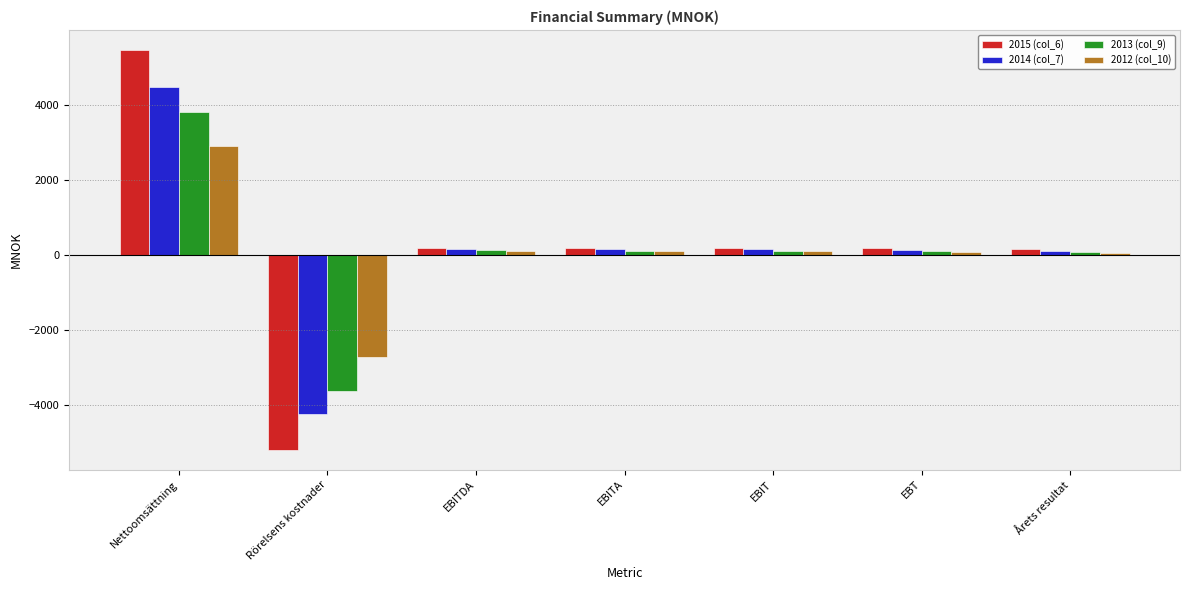

Which category has the lowest value in the 2012 (col_10) series?

Rörelsens kostnader